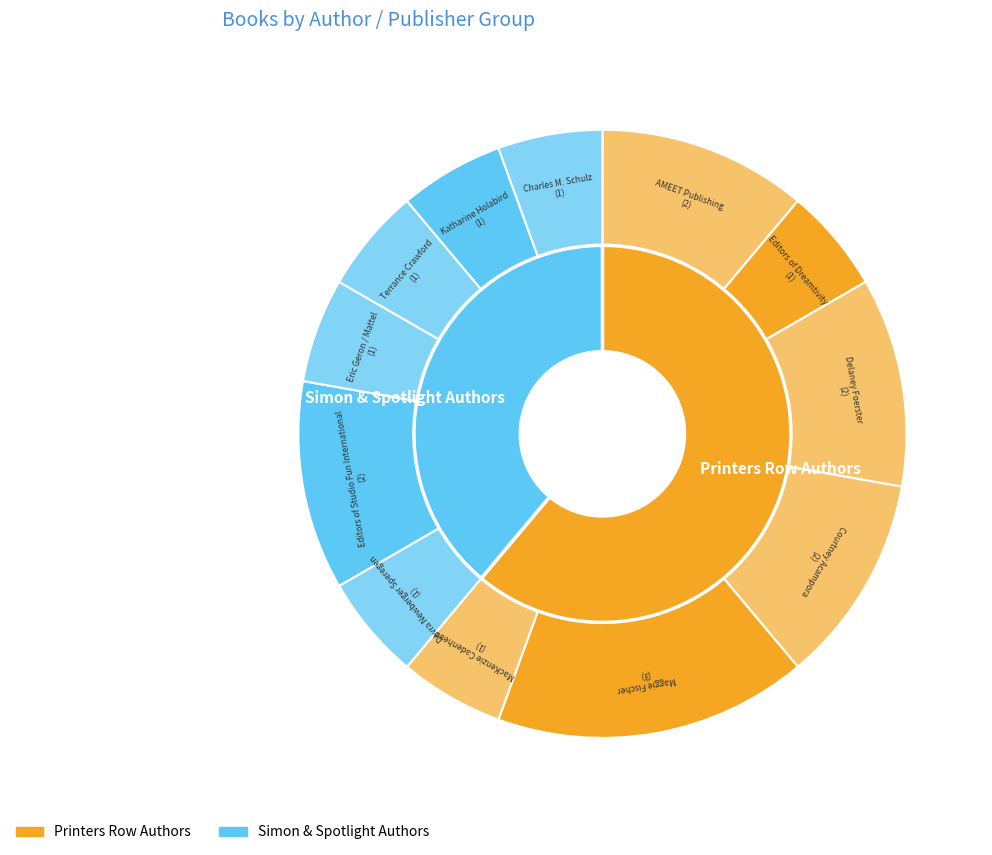

What is the change in value from Editors of Studio Fun International to Charles M. Schulz?

-1